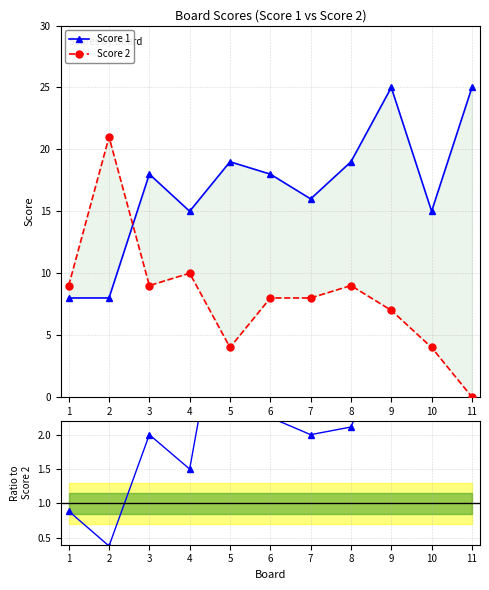

What is the value of the Score 1 / Score 2 point at the 6th from the left?

2.2